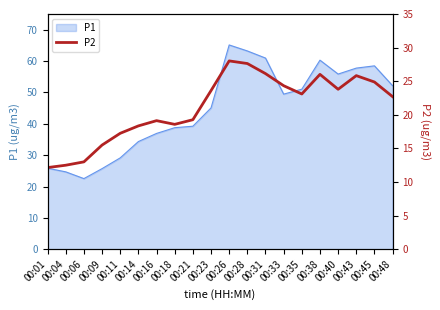

How many lines are shown in the chart?

1